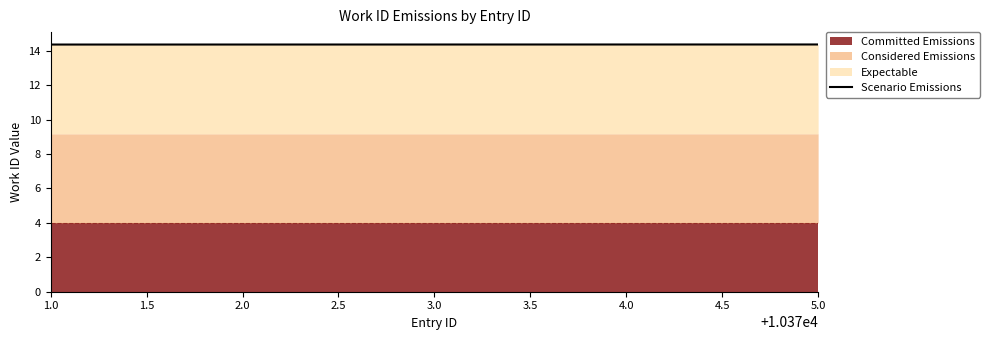

Reading left to right, extract all data points from this chart.

14.4	14.4	14.4	14.4	14.4